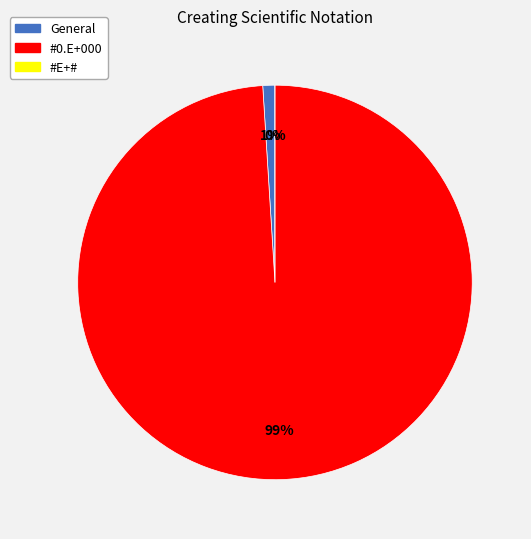

Which category has the smallest portion of the pie?

#E+#